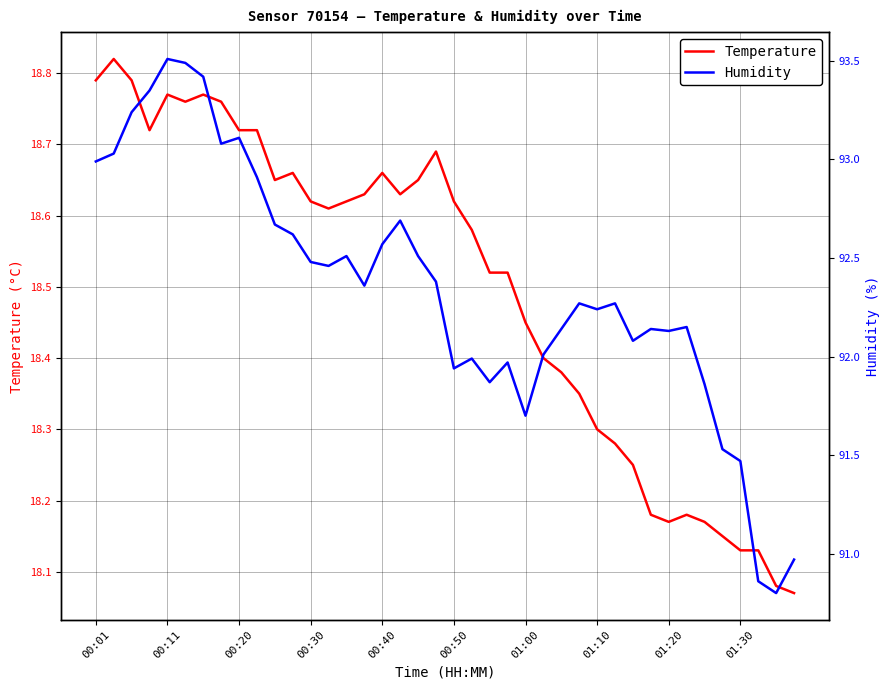

True or false: Temperature and Humidity intersect in this chart.

False